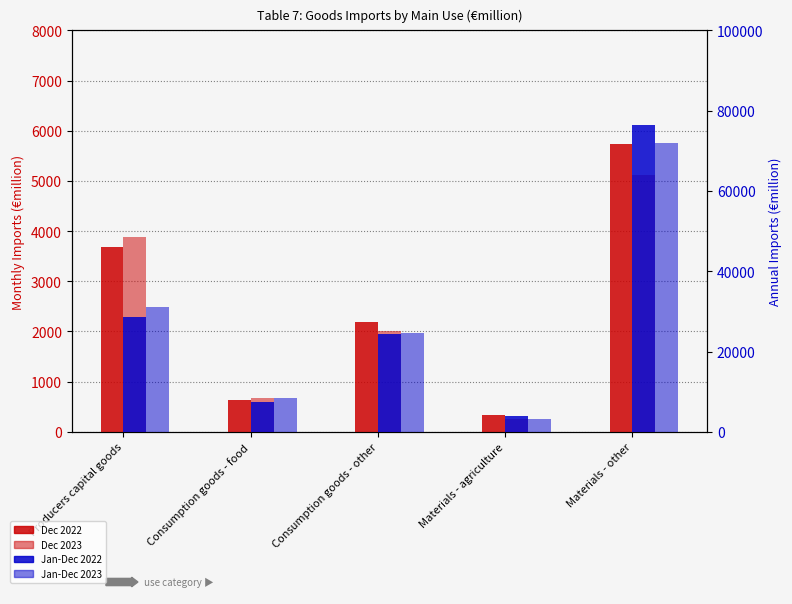

What are all the series names shown in the legend?

Dec 2022, Dec 2023, Jan-Dec 2022, Jan-Dec 2023